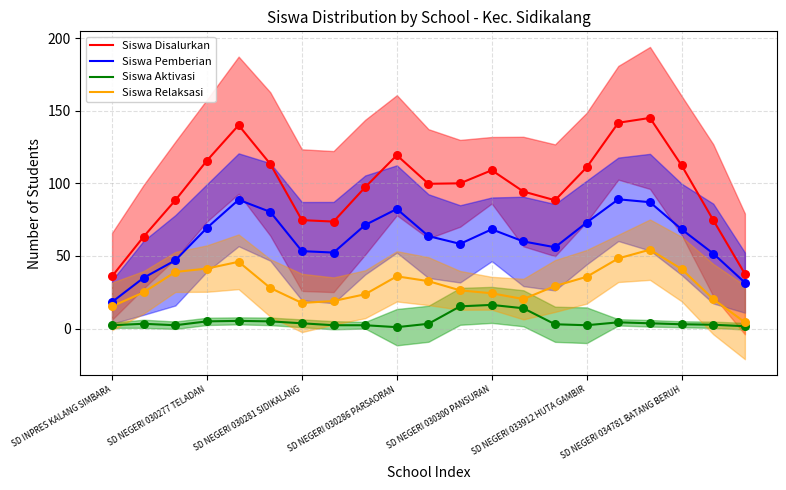

At which category is the sum across all series the highest?

17